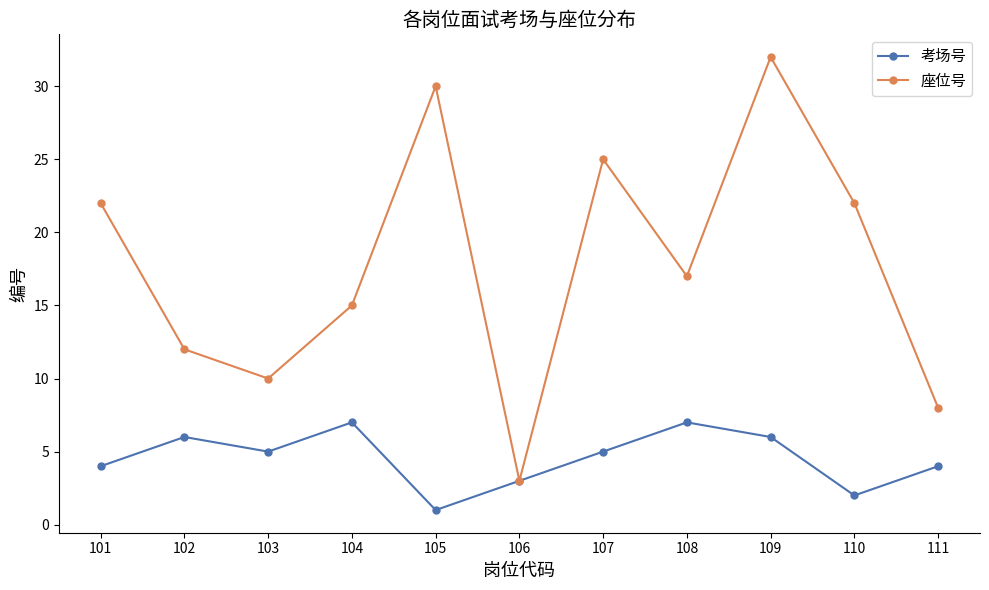

Which series has the largest range (max minus min)?

座位号